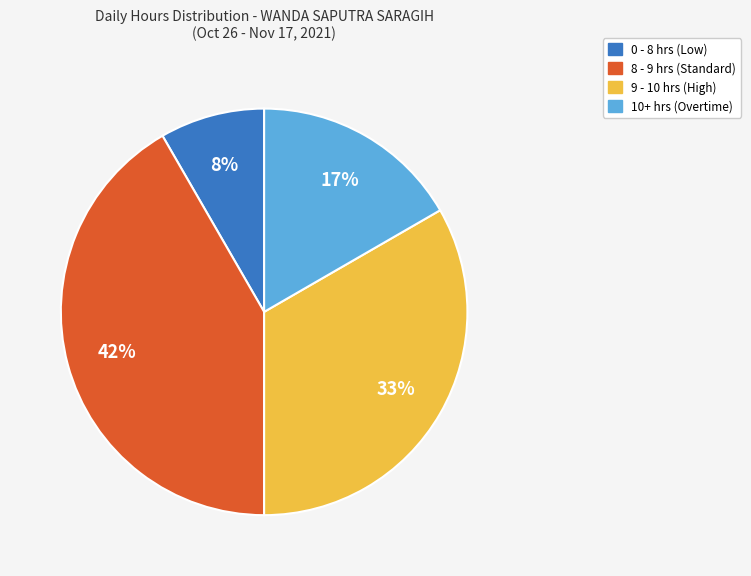

How many segments does this pie chart have?

4